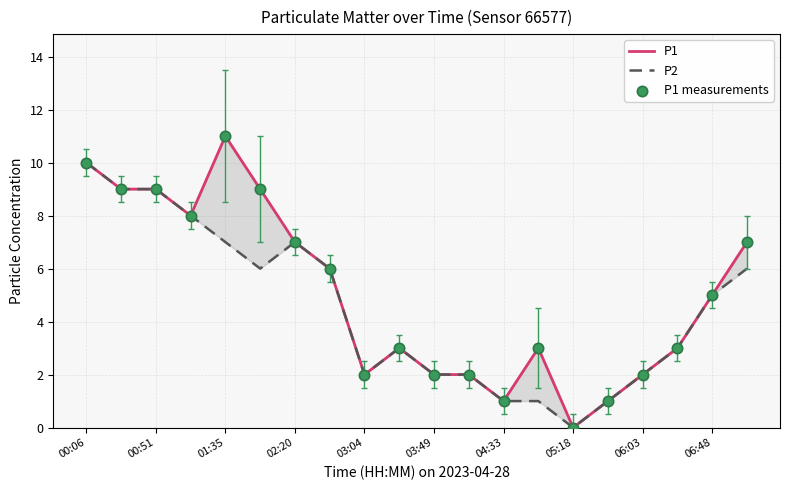

Which series reaches the maximum Y coordinate?

P1